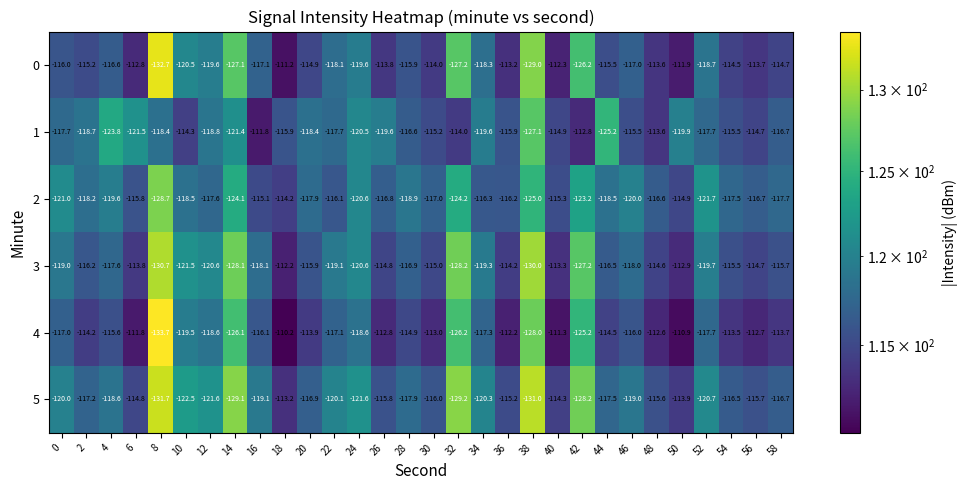

What is the difference between the maximum and minimum values in the 2 series?

14.5